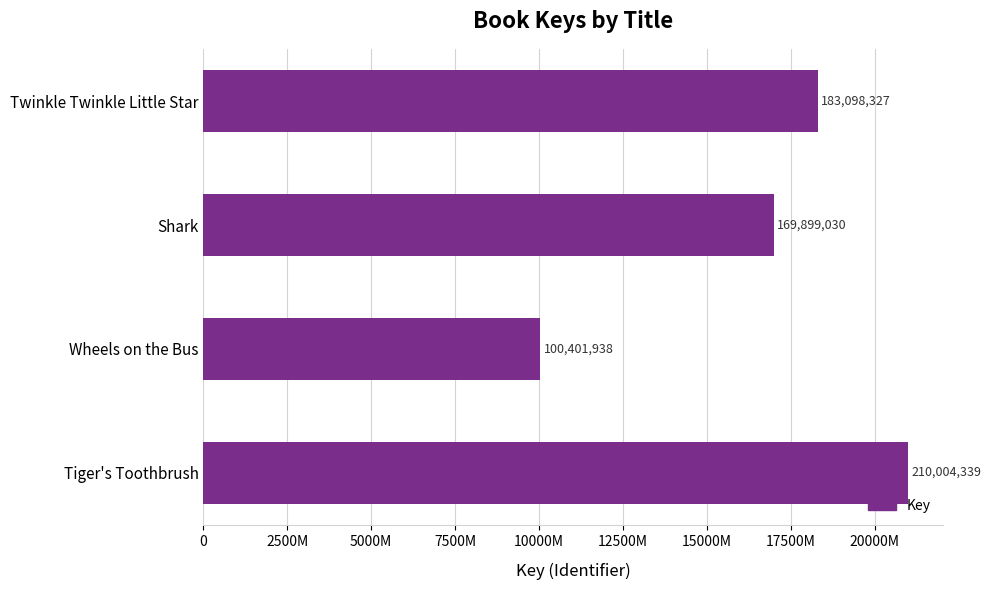

Where is the data nearest to the value 155203138?

Shark